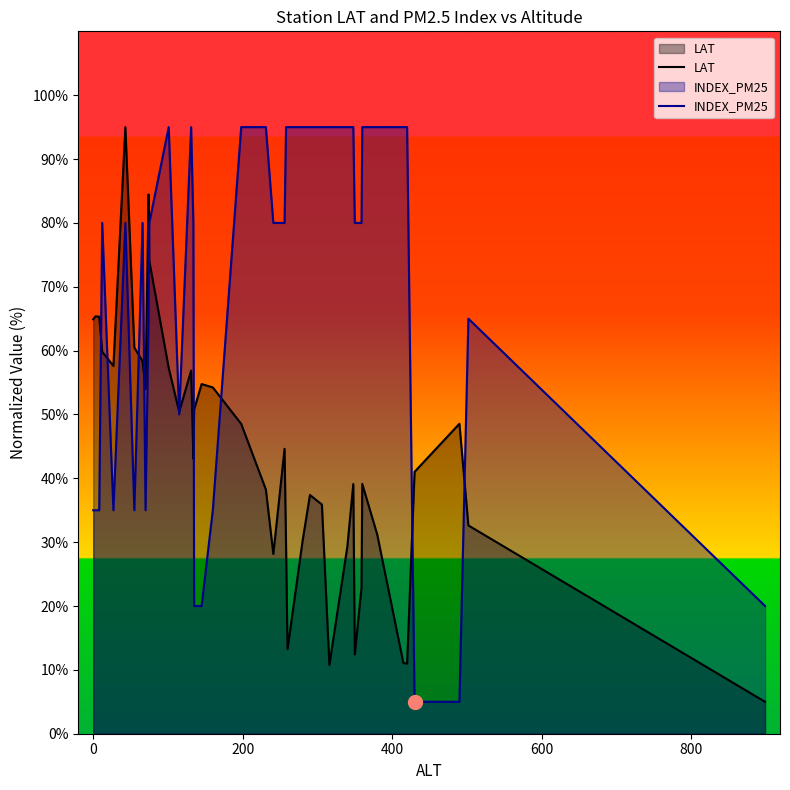

List the series in order of their overall mean, highest first.

INDEX_PM25, LAT